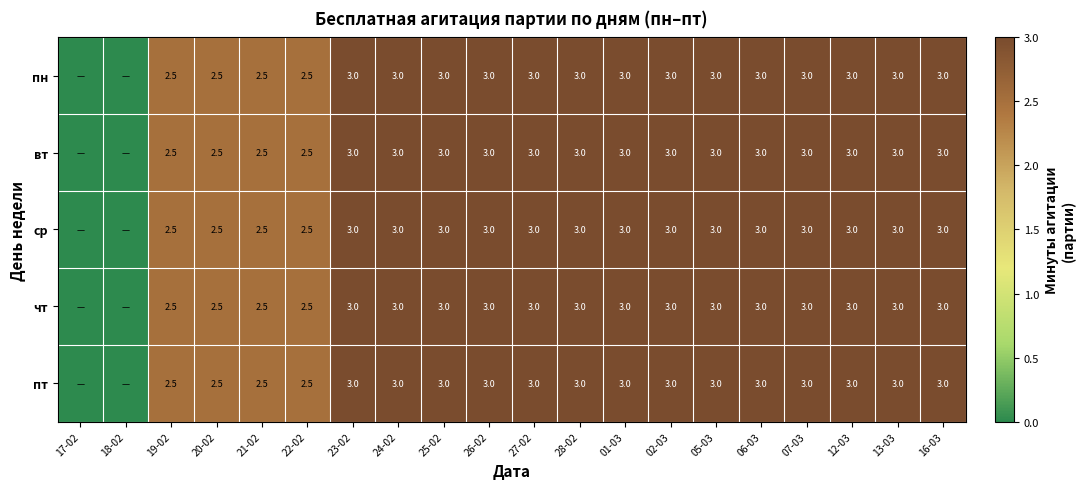

True or false: ср has a value of 2.0 at 28-02.

False